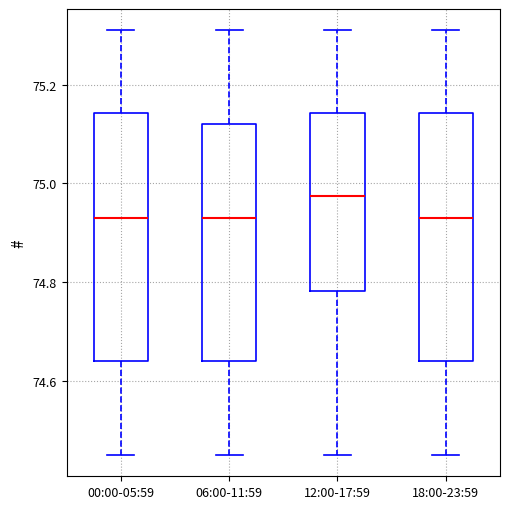

Where is the lower edge of the box for 12:00-17:59 on the y-axis? The values are not printed on the chart, so give them approximately, as read against the axis.

74.78